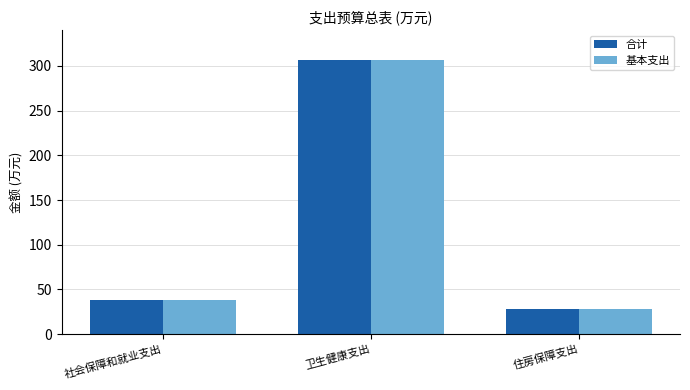

The 合计 series shows 37.8 at 社会保障和就业支出. True or false?

True